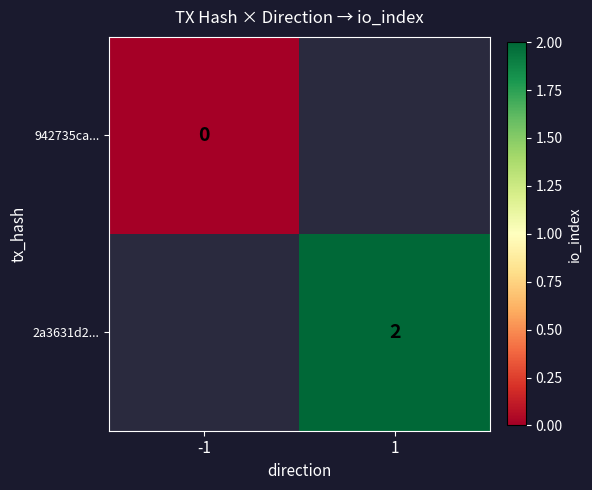

At which category does the chart reach its peak across all series?

1